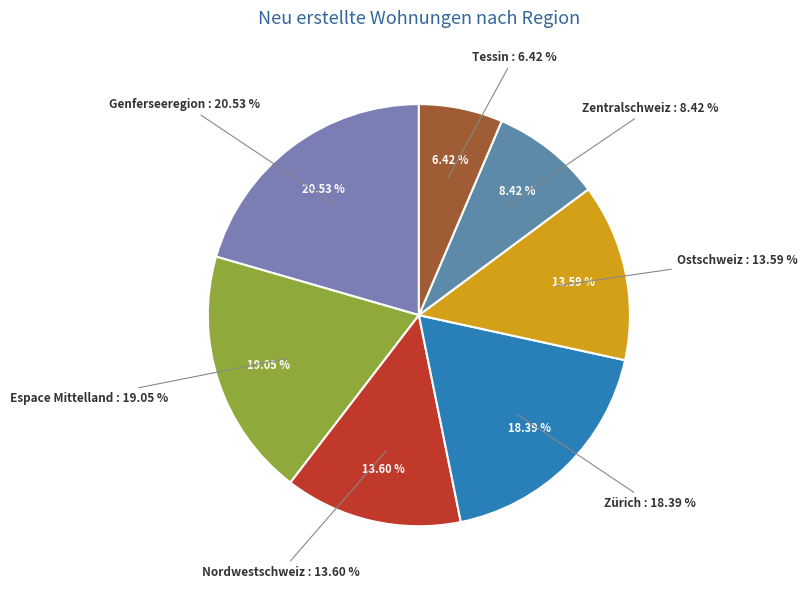

How much of the chart is everything except Espace Mittelland?

80.9%